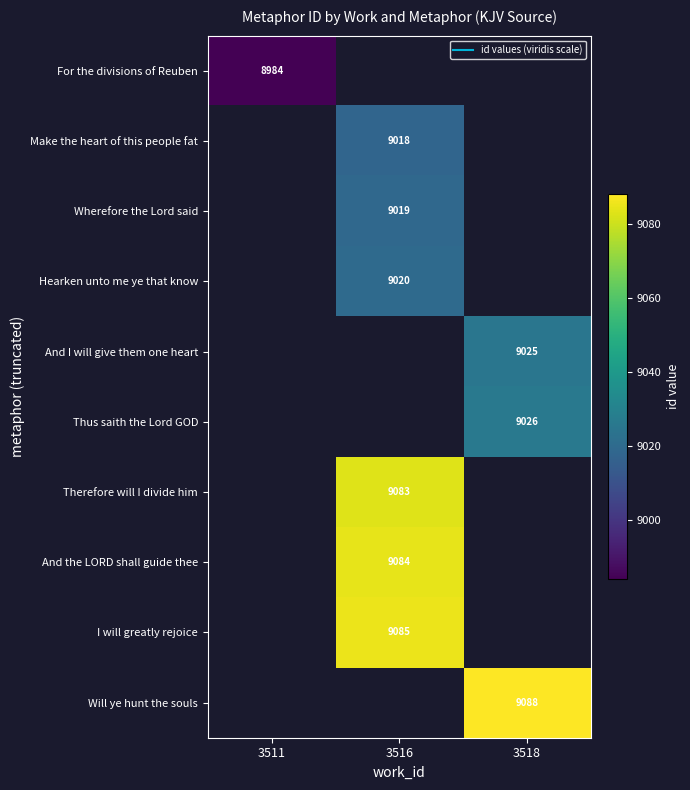

Is the value of Thus saith the Lord GOD at 3511 greater than the value of Wherefore the Lord said at 3516?

No